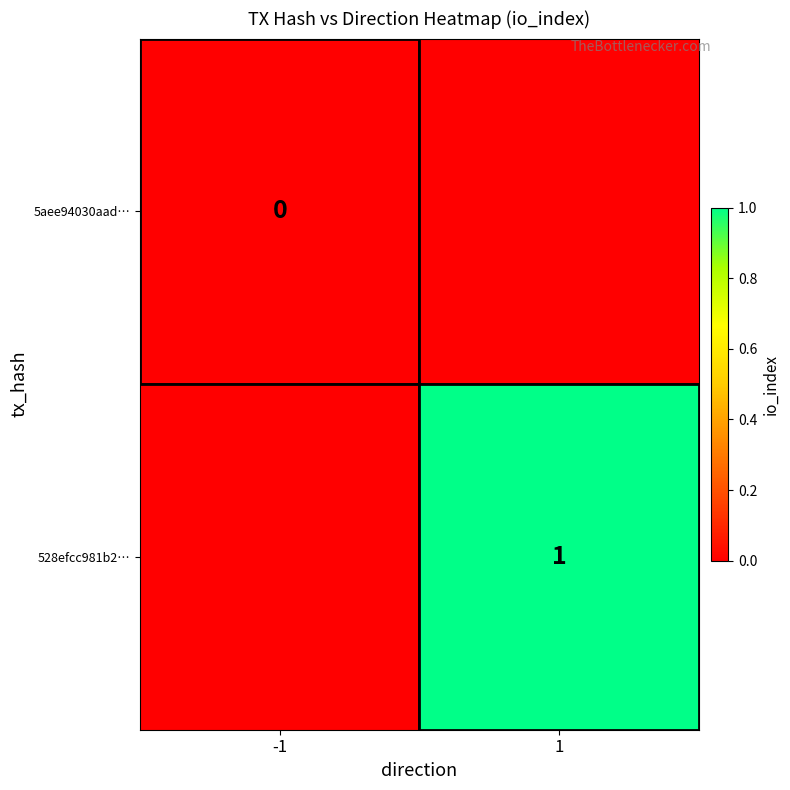

At which category is the sum across all series the highest?

1